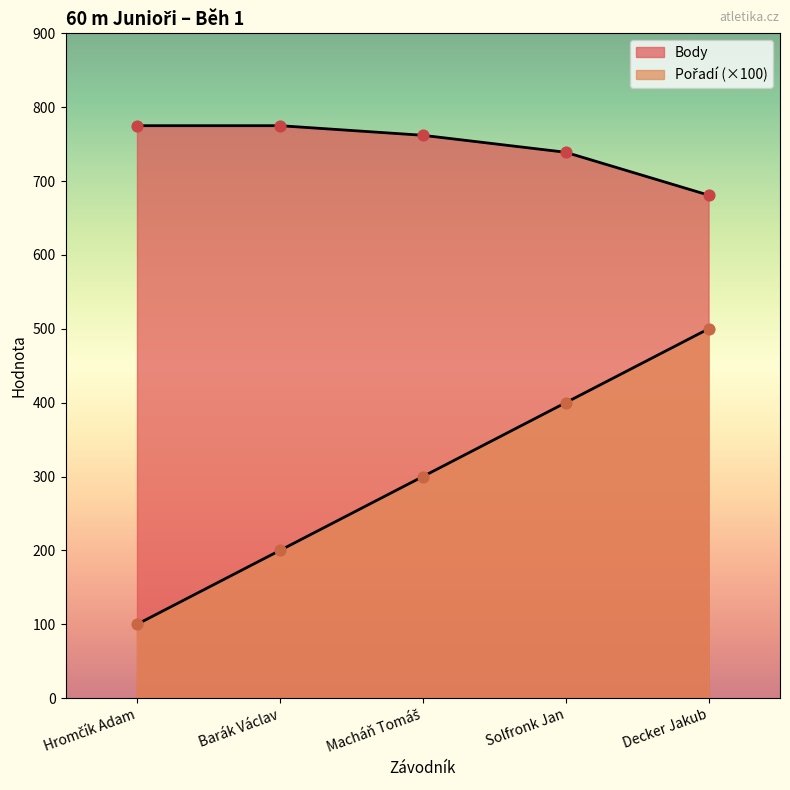

Which series reaches the minimum Y coordinate?

Pořadí